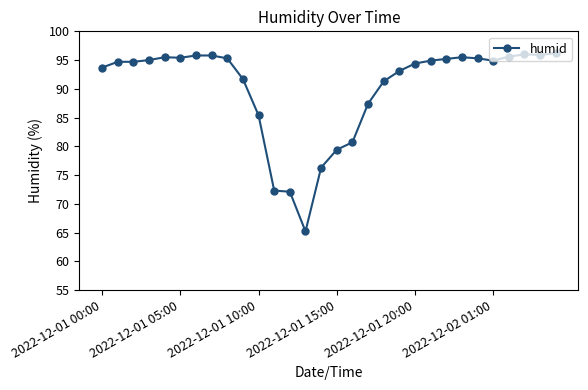

How many series are shown in this chart?

1